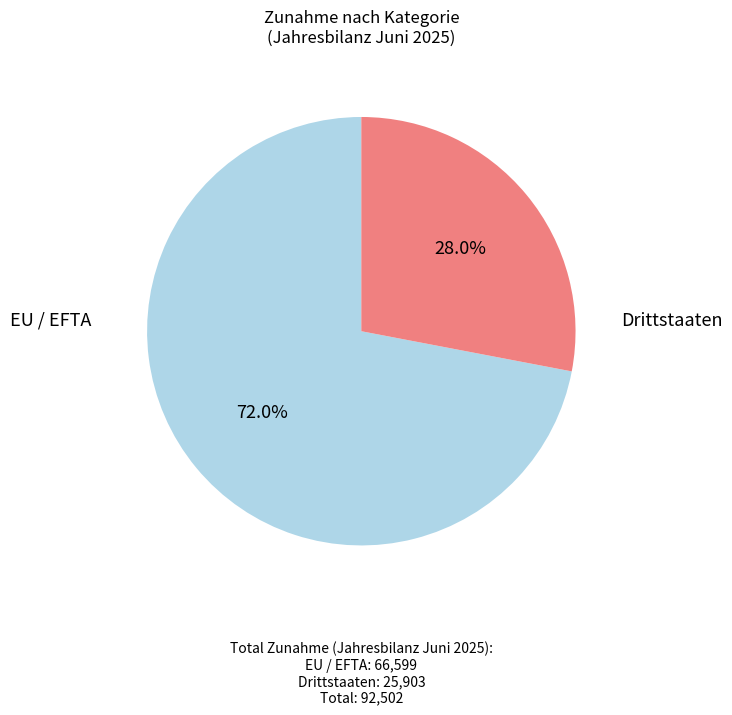

Does any single category account for the majority?

Yes